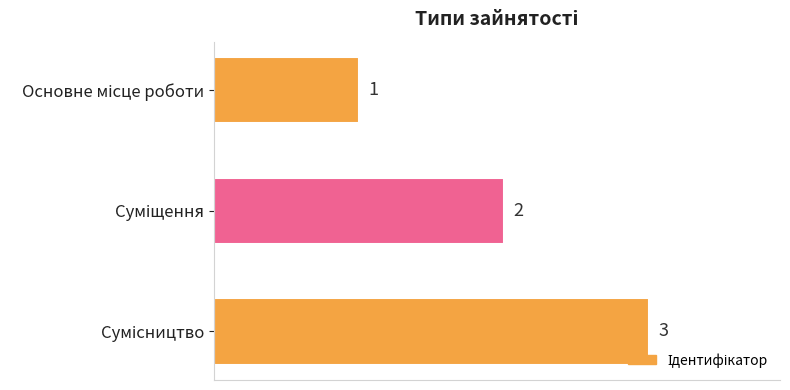

What is the value of the 1st bar from the top?

1